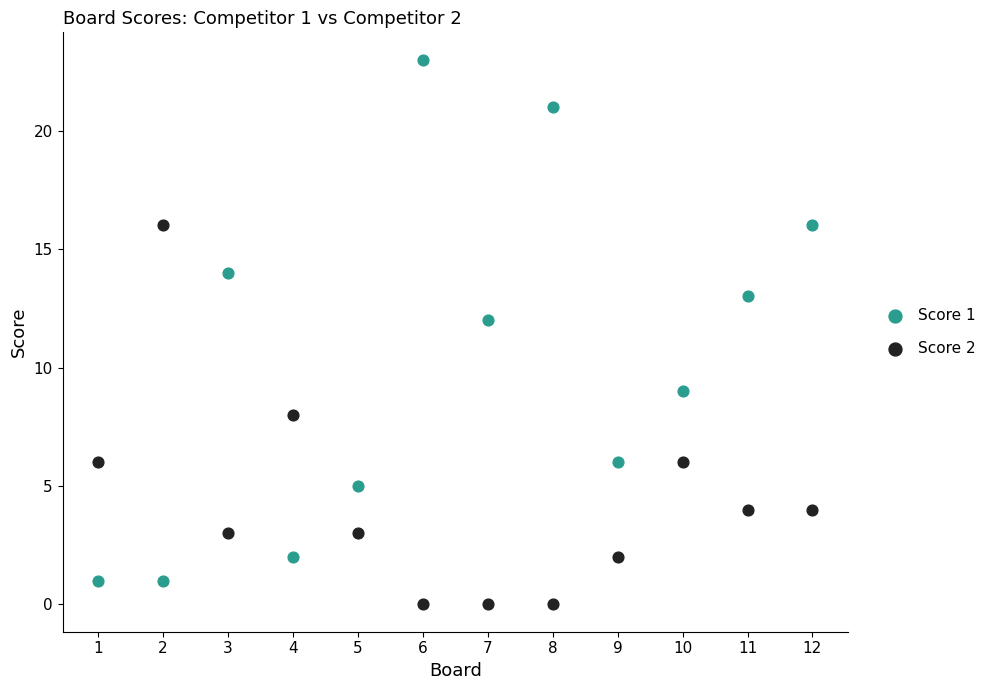

Across all series, what Y value is closest to 11?

12